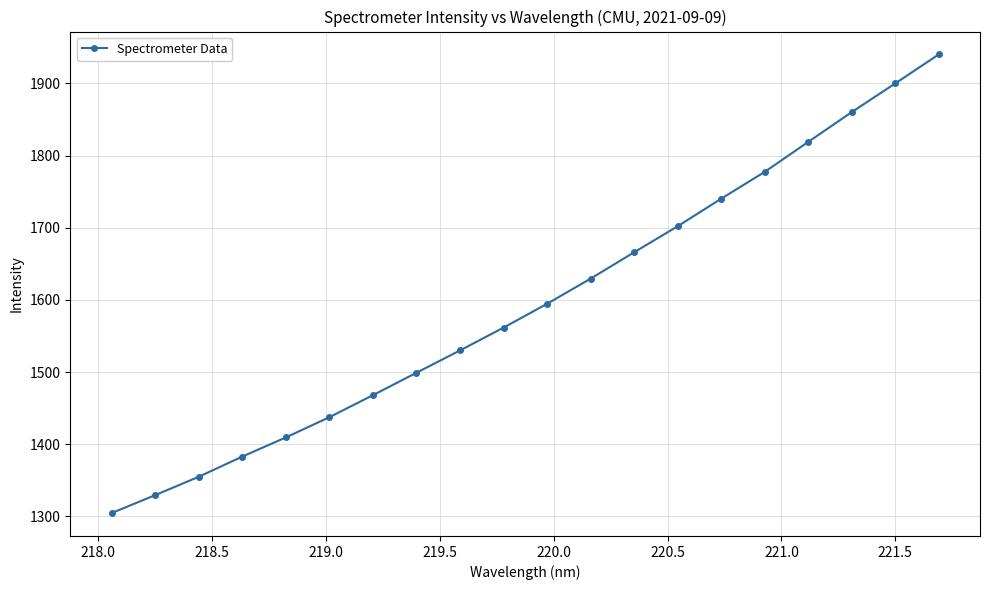

What is the average value?

1595.3